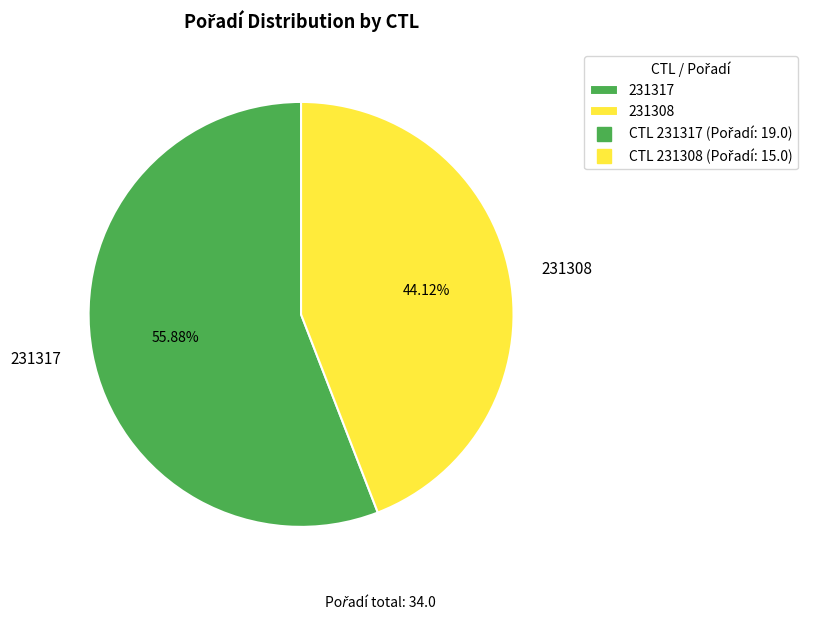

To the nearest percent, what percentage of the pie is 231308?

44%